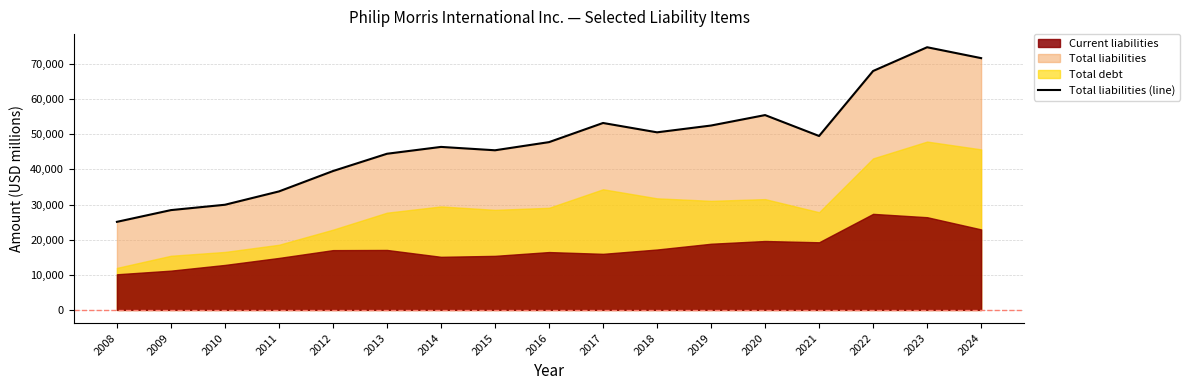

Where is the data nearest to the value 49909?

2021